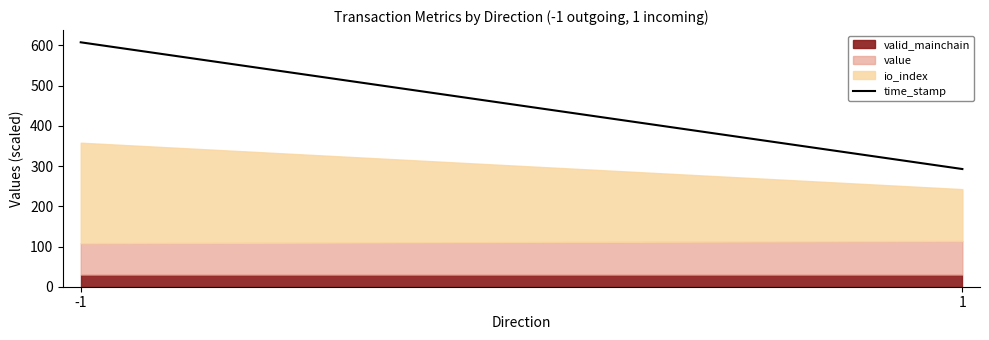

Rank the categories by value from lowest to highest.

1, -1